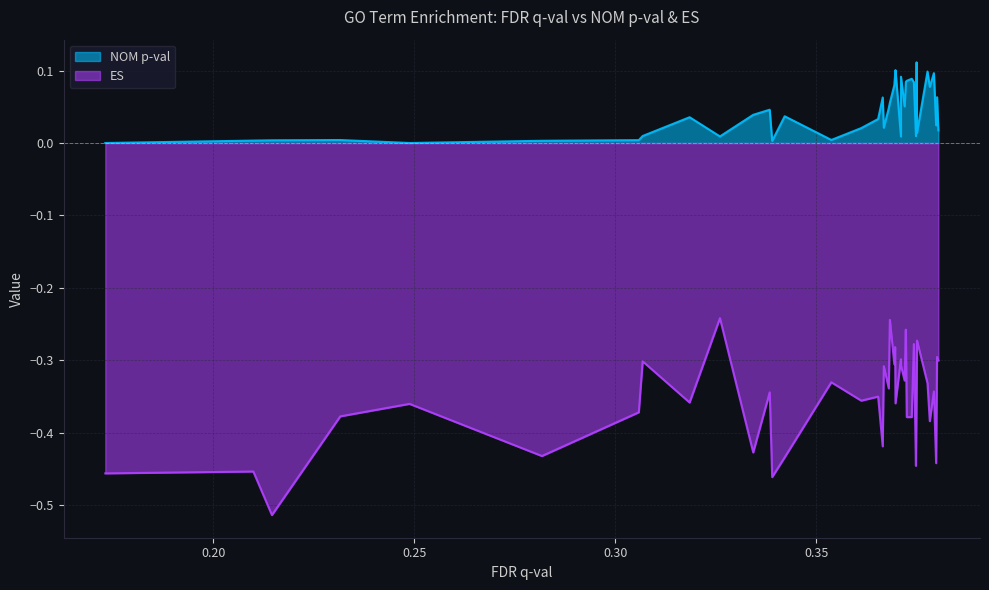

What is the difference between the highest and lowest values at 0.38041753?

0.3